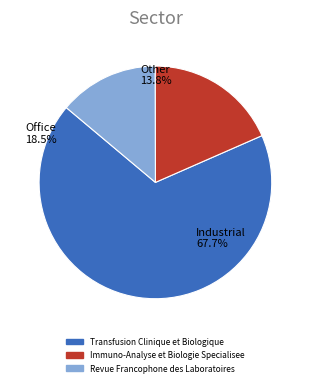

Which category accounts for the majority?

Transfusion Clinique et Biologique